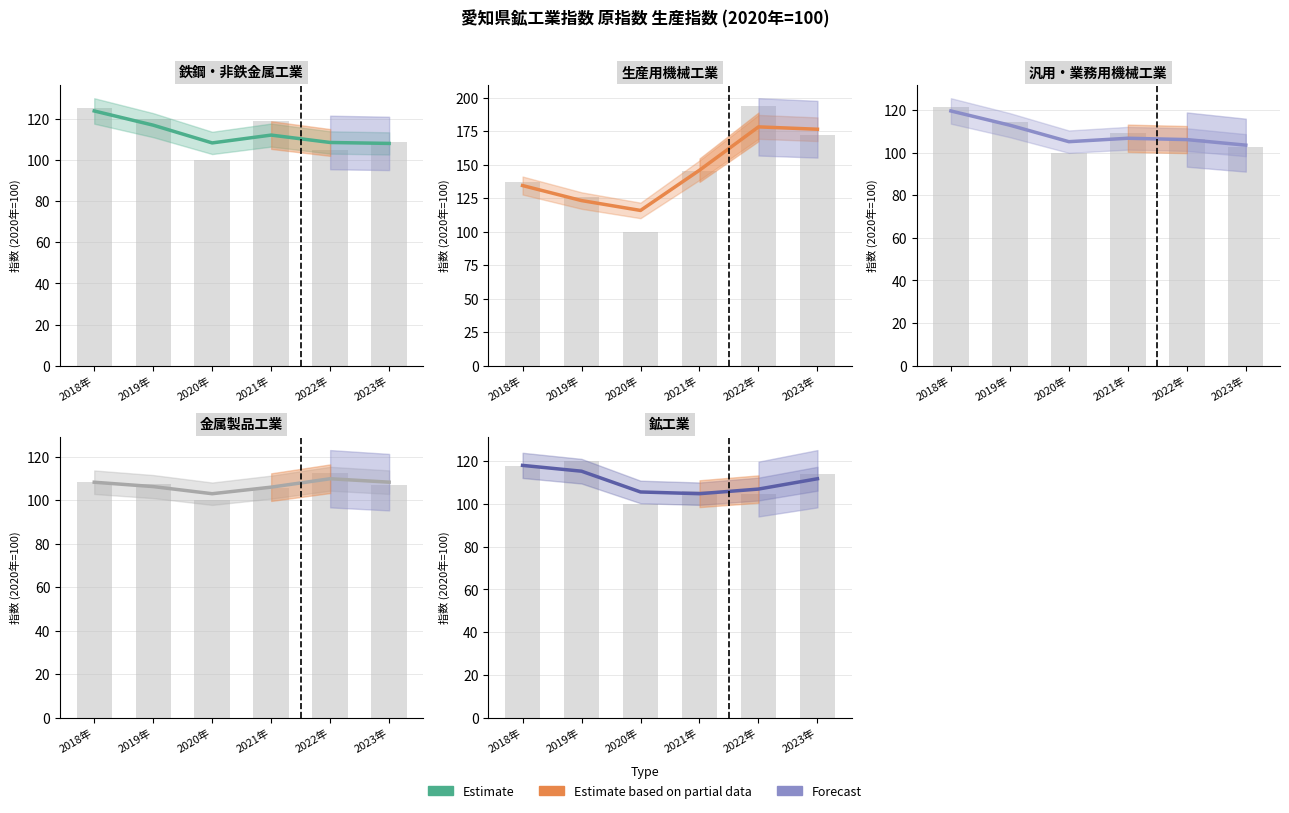

List the labels in order of value, largest first.

2018年, 2019年, 2023年, 2022年, 2020年, 2021年